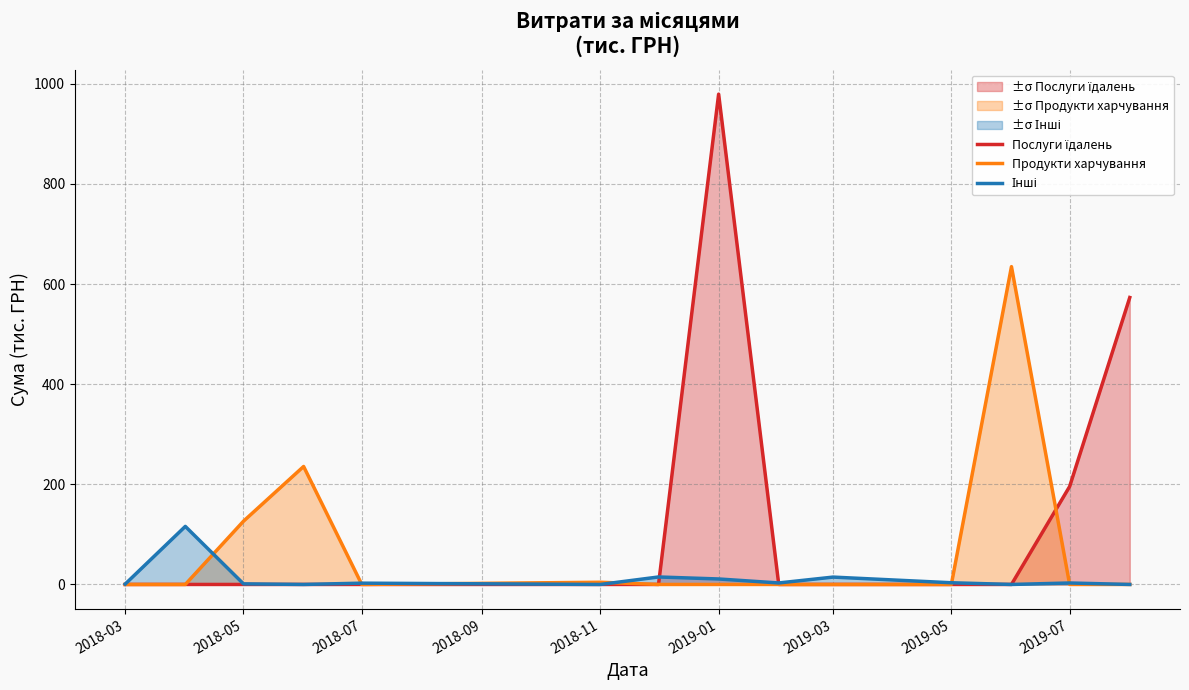

At which category is the sum across all series the highest?

2019-01